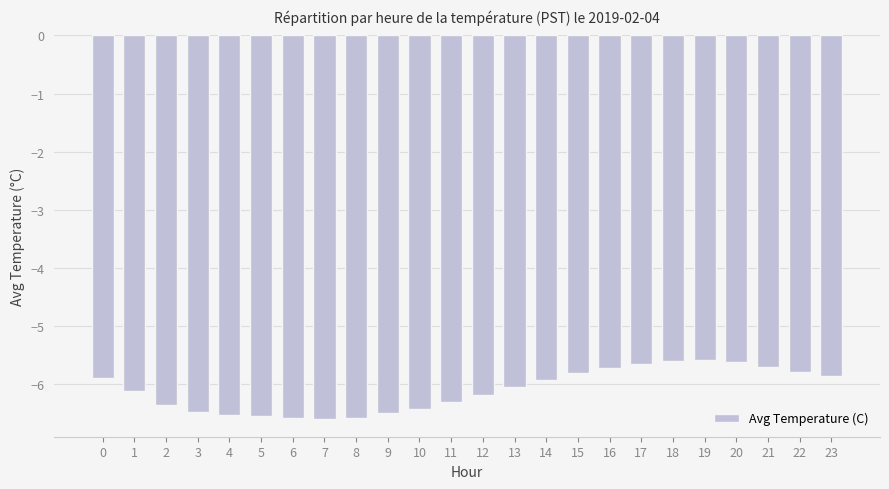

Count the number of categories in the chart.

24